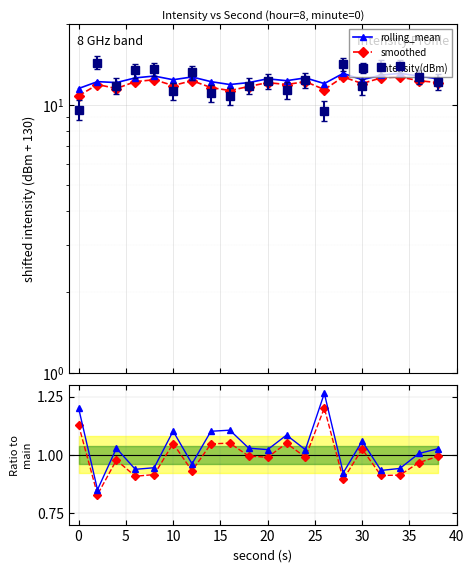

How many data points does each series have?

20